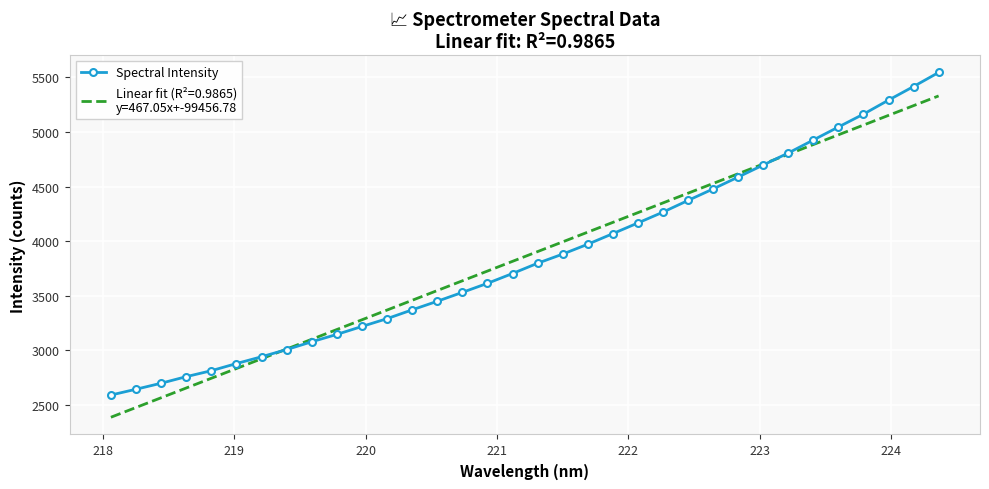

What is the maximum value shown in the chart?

5544.9